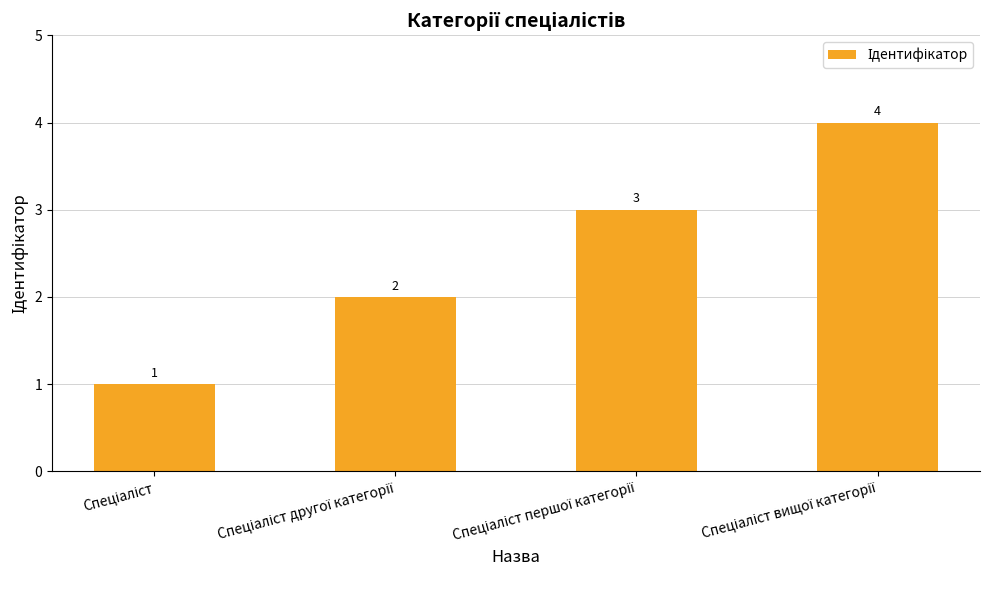

What is the value of the 1st bar from the left?

1